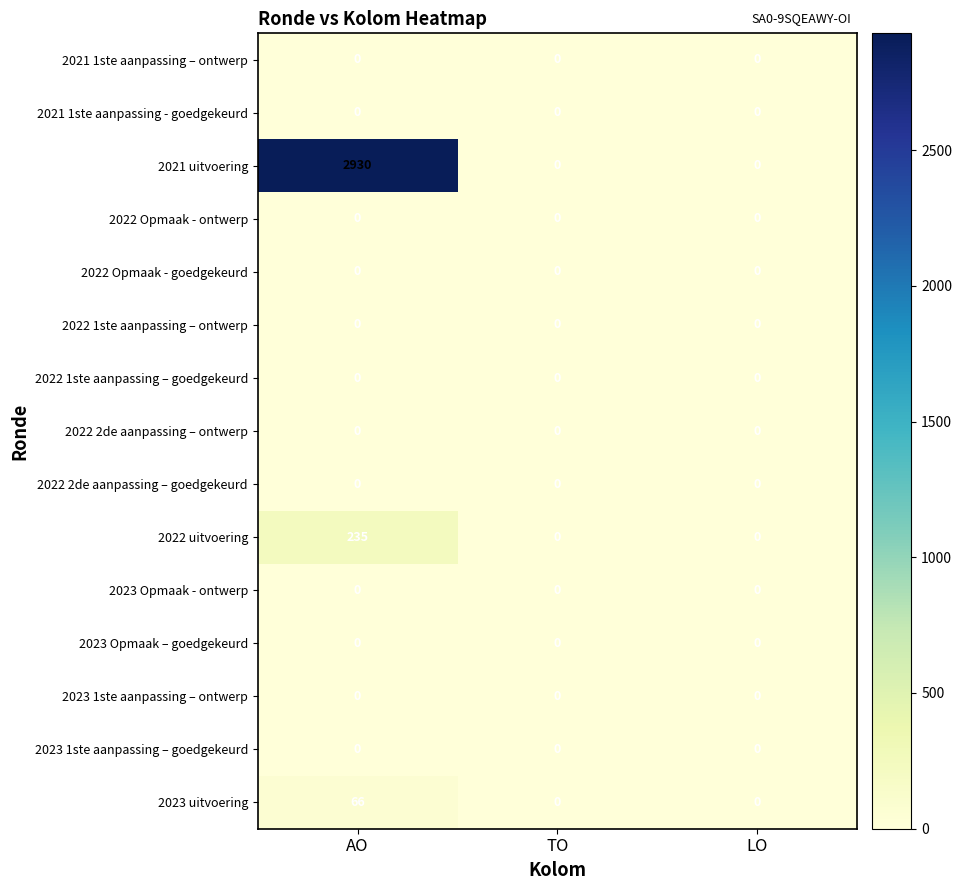

Which label corresponds to the largest value in the chart?

AO